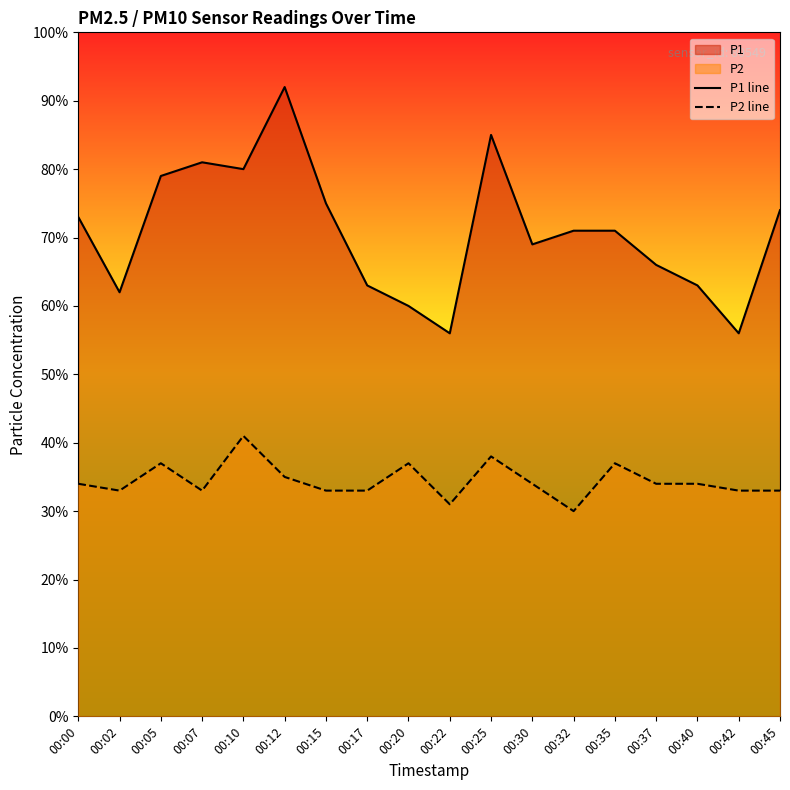

True or false: P2 line and P1 line intersect in this chart.

False